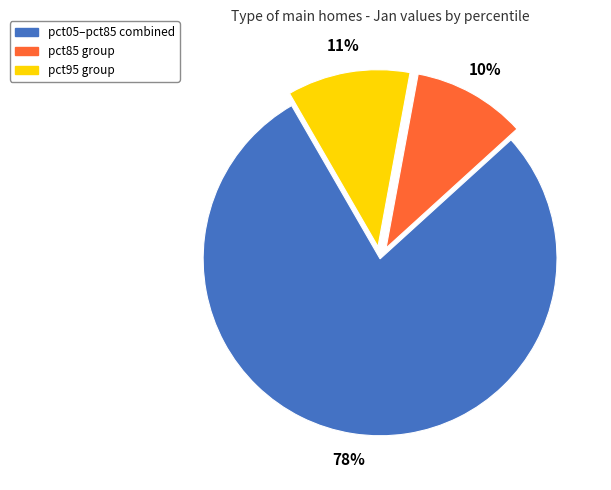

Is there a majority slice in this chart?

Yes